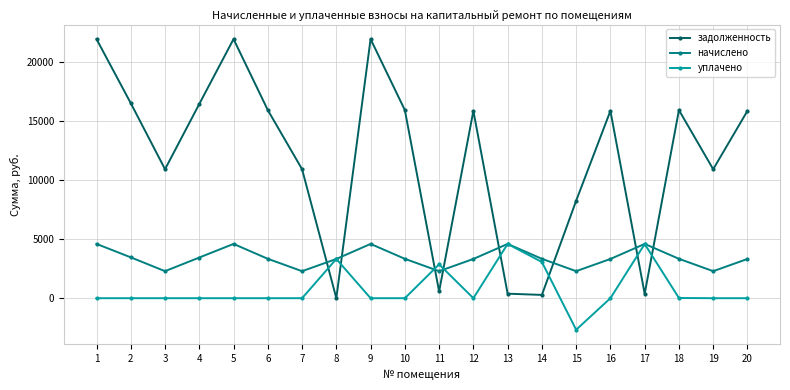

Is it true that уплачено equals 16.8 at 18?

True